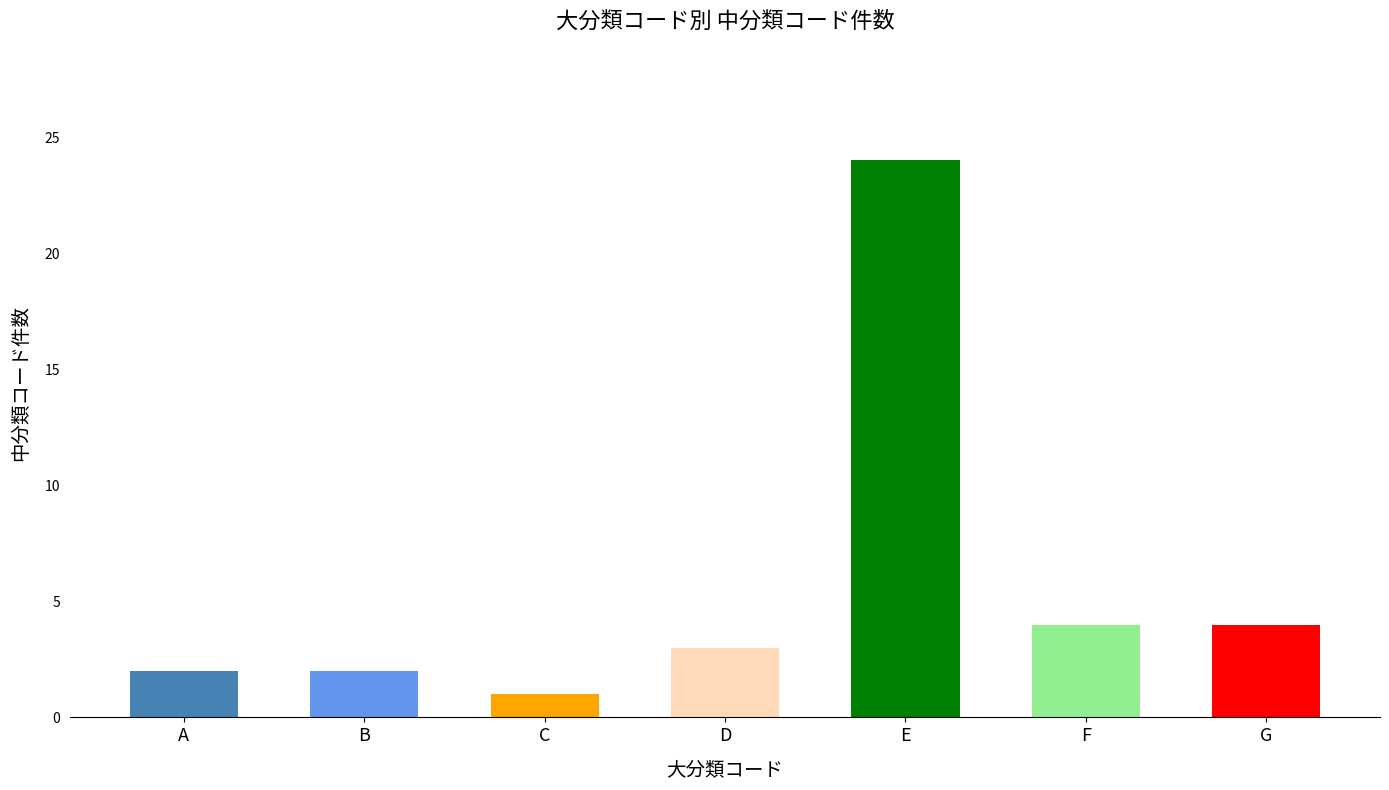

True or false: the data shows 1 at C.

True